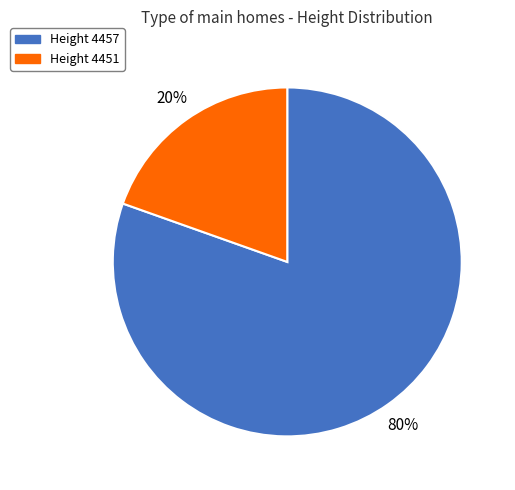

To the nearest percent, what is the average slice percentage?

50%